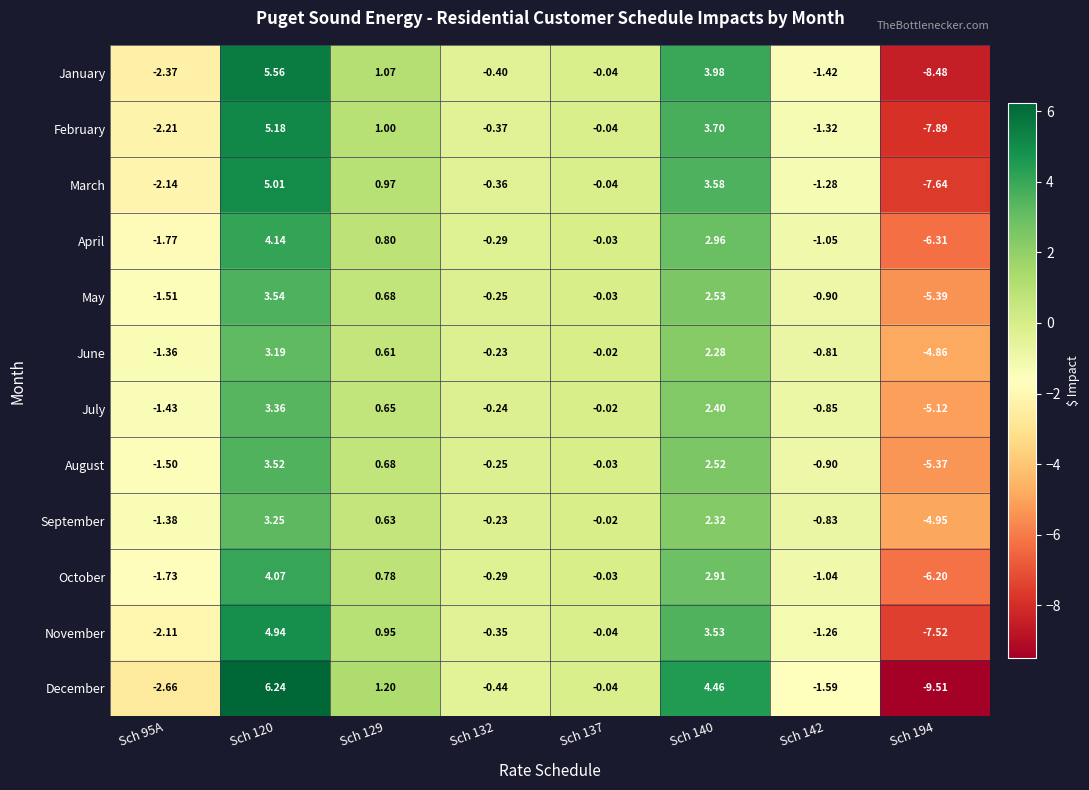

At Sch 95A, list the series in order from largest to smallest.

June, September, July, August, May, October, April, November, March, February, January, December